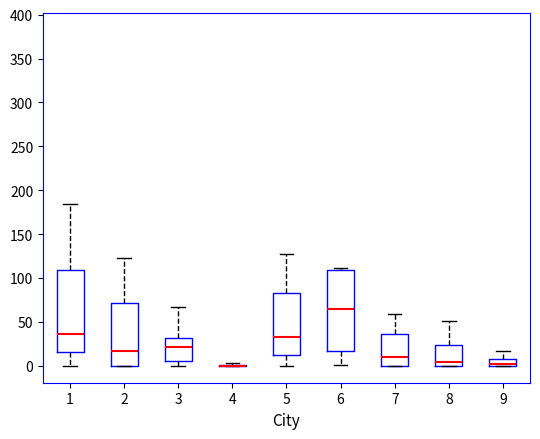

Reading left to right, transcribe this box plot: for each box, give where its median line is, the range the box spans, and where its two whiskers end, as read against the y-axis. The values are not printed on the chart, so give them approximately, as read against the axis.

1: median 35, box 15 to 110, whiskers 0 to 185
2: median 15, box 0 to 70, whiskers 0 to 125
3: median 20, box 5 to 30, whiskers 0 to 65
4: box collapsed to a line at 0, whiskers 0 to 5
5: median 35, box 15 to 85, whiskers 0 to 125
6: median 65, box 20 to 110, whiskers 0 to 110 (just above the box's upper edge)
7: median 10, box 0 to 35, whiskers 0 to 60
8: median 5, box 0 to 25, whiskers 0 to 50
9: median 5, box 0 to 10, whiskers 0 to 15